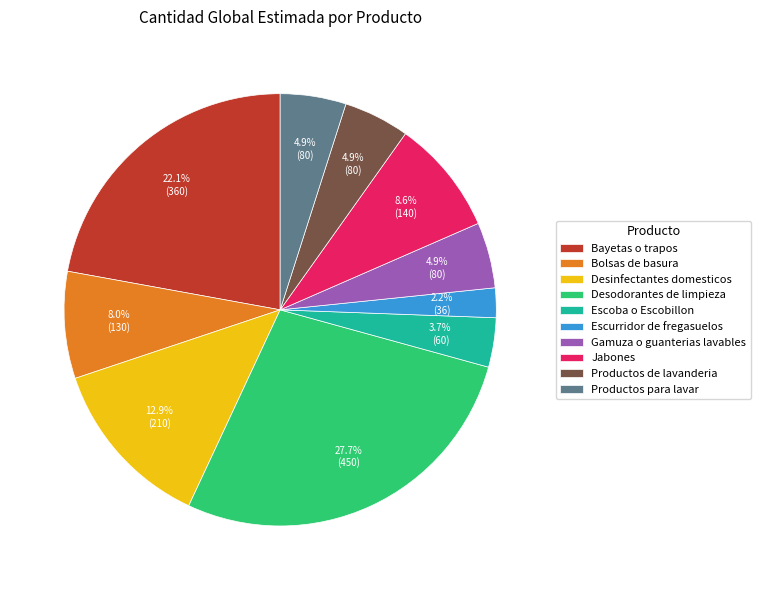

How many segments does this pie chart have?

10